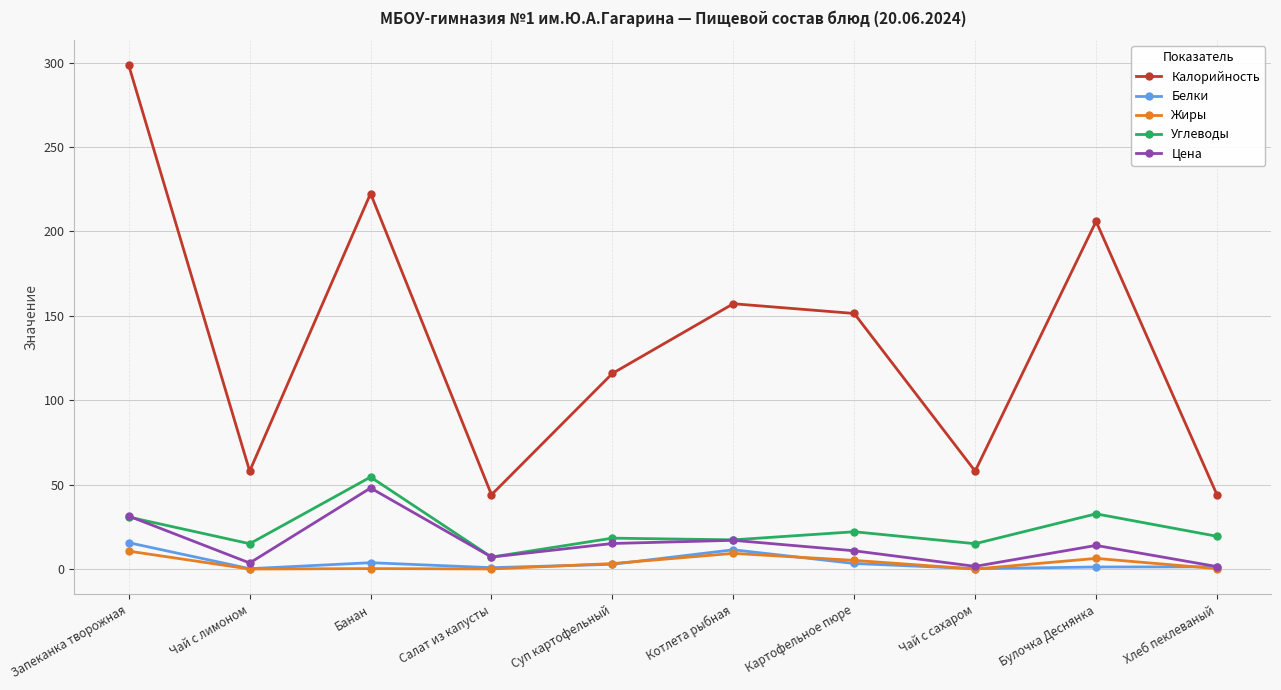

Which series has the widest spread of values?

Калорийность